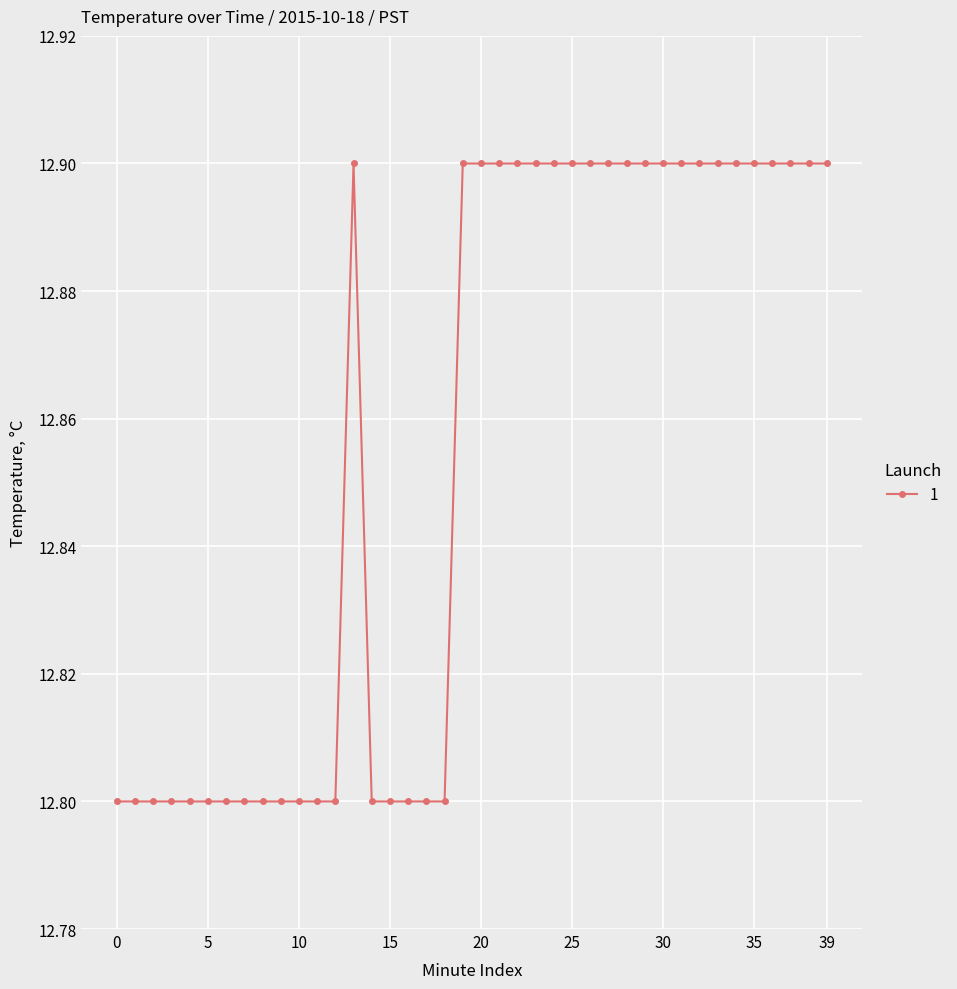

What is the minimum value shown in the chart?

12.8